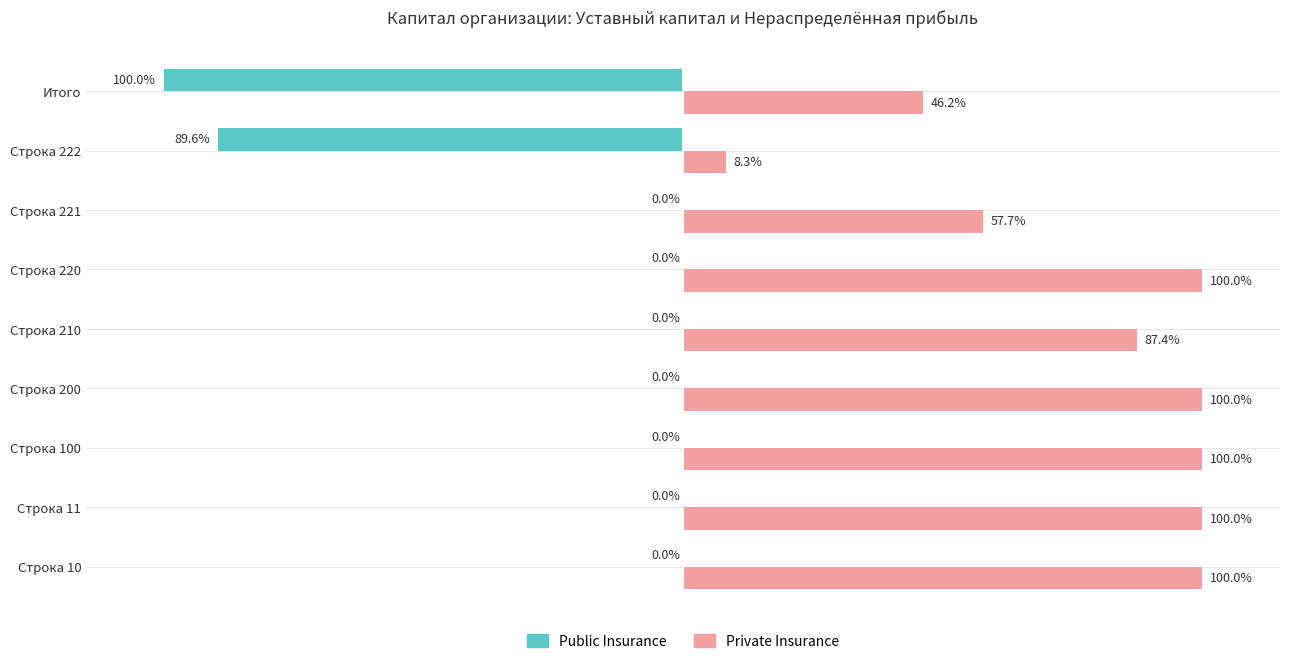

Which series changed the most between Строка 200 and Строка 221?

Private Insurance